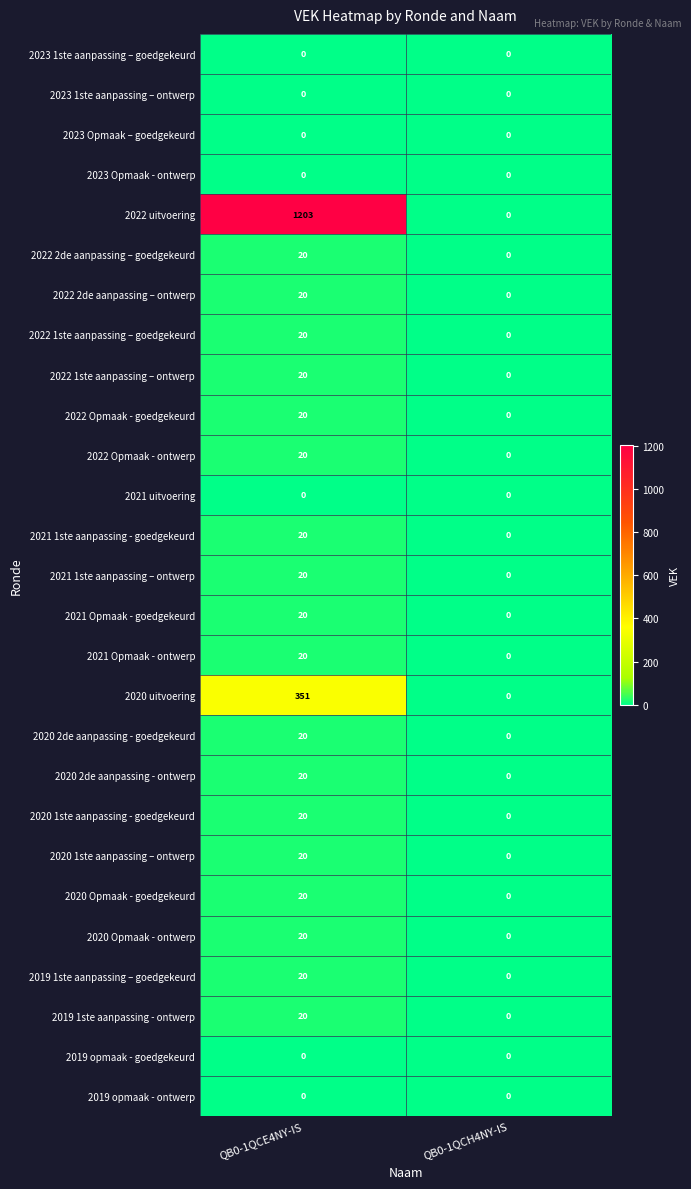

What is the sum of all 2020 uitvoering values?

351